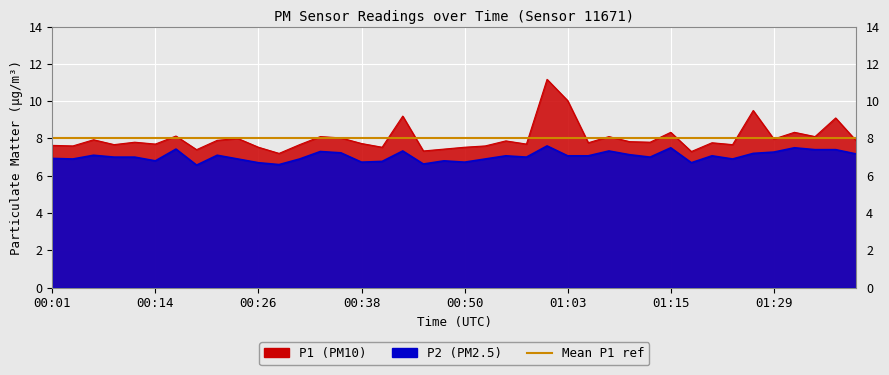

At which category does P1 reach its first local valley?

00:04